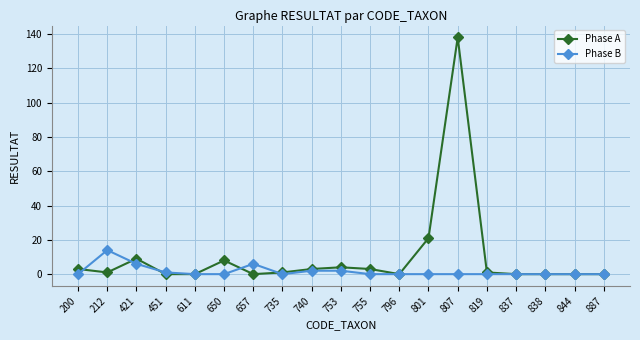

What are all the series names shown in the legend?

Phase A, Phase B